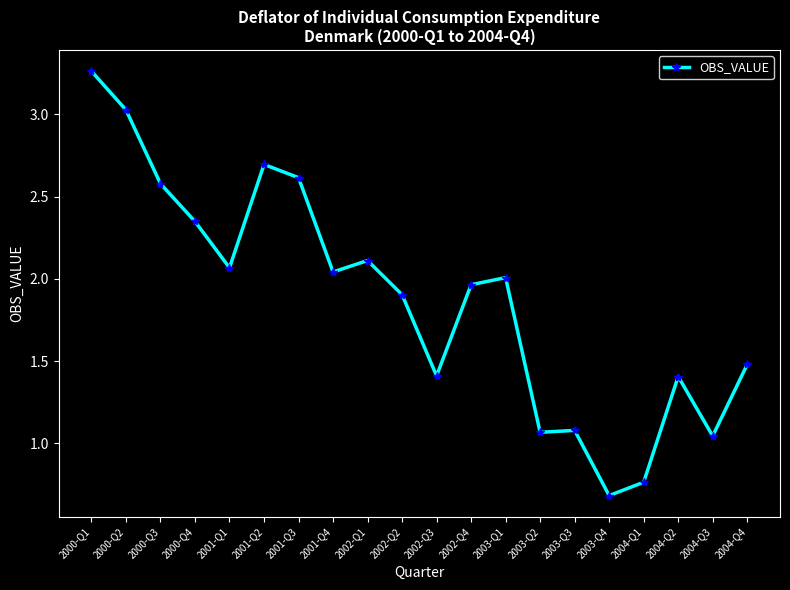

At which category does the chart reach its peak across all series?

2000-Q1